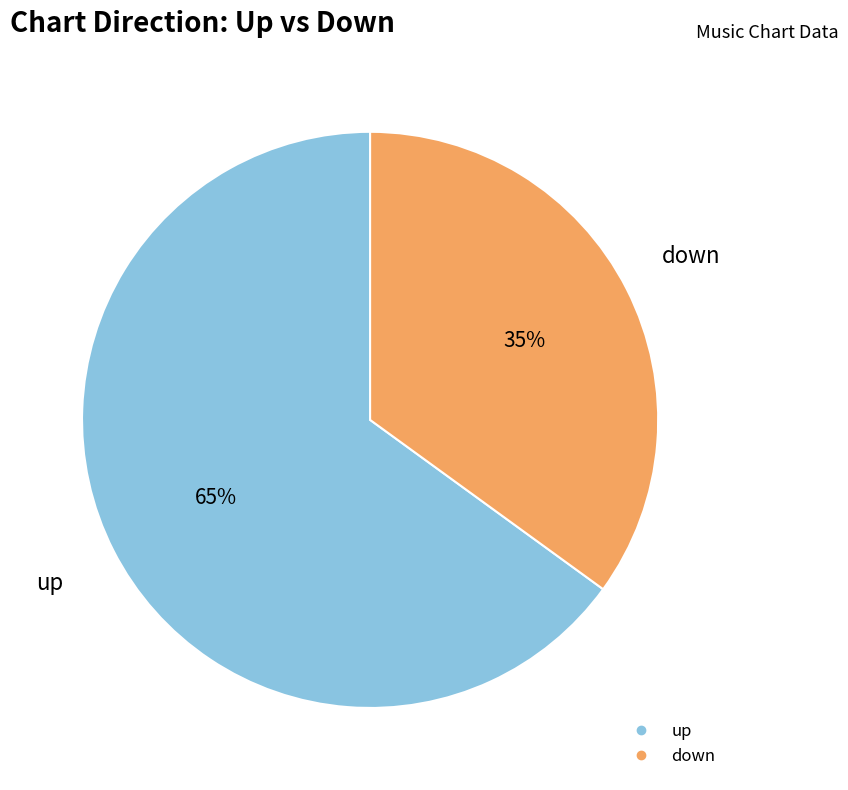

Which slice is the smallest?

down